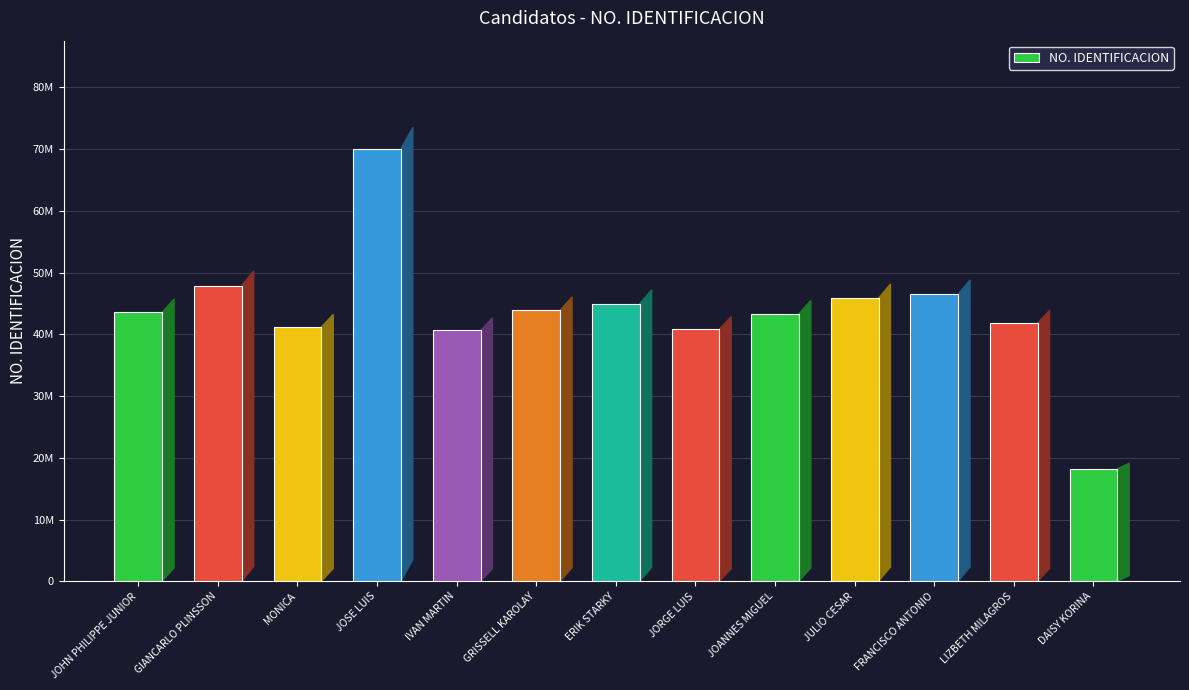

Rank the categories by value from lowest to highest.

DAISY KORINA, IVAN MARTIN, JORGE LUIS, MONICA, LIZBETH MILAGROS, JOANNES MIGUEL, JOHN PHILIPPE JUNIOR, GRISSELL KAROLAY, ERIK STARKY, JULIO CESAR, FRANCISCO ANTONIO, GIANCARLO PLINSSON, JOSE LUIS